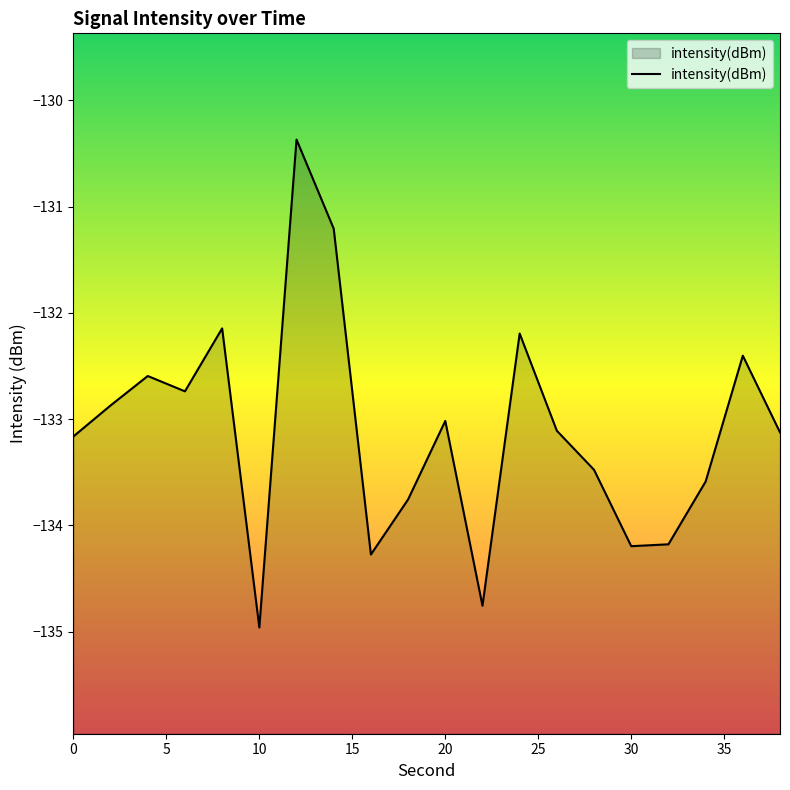

What is the difference between the maximum and minimum values?

4.6